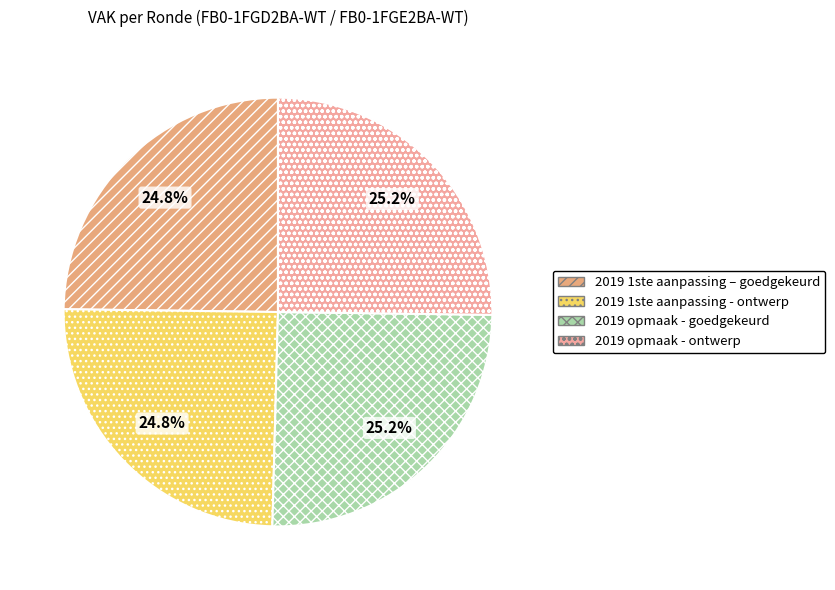

How much of the chart is everything except 2019 opmaak - ontwerp?

74.8%